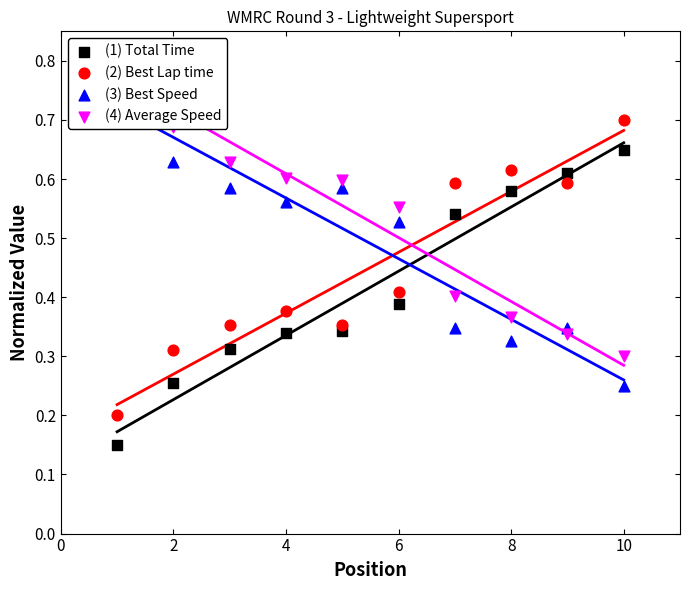

What are all the series names shown in the legend?

(1) Total Time, (2) Best Lap time, (3) Best Speed, (4) Average Speed